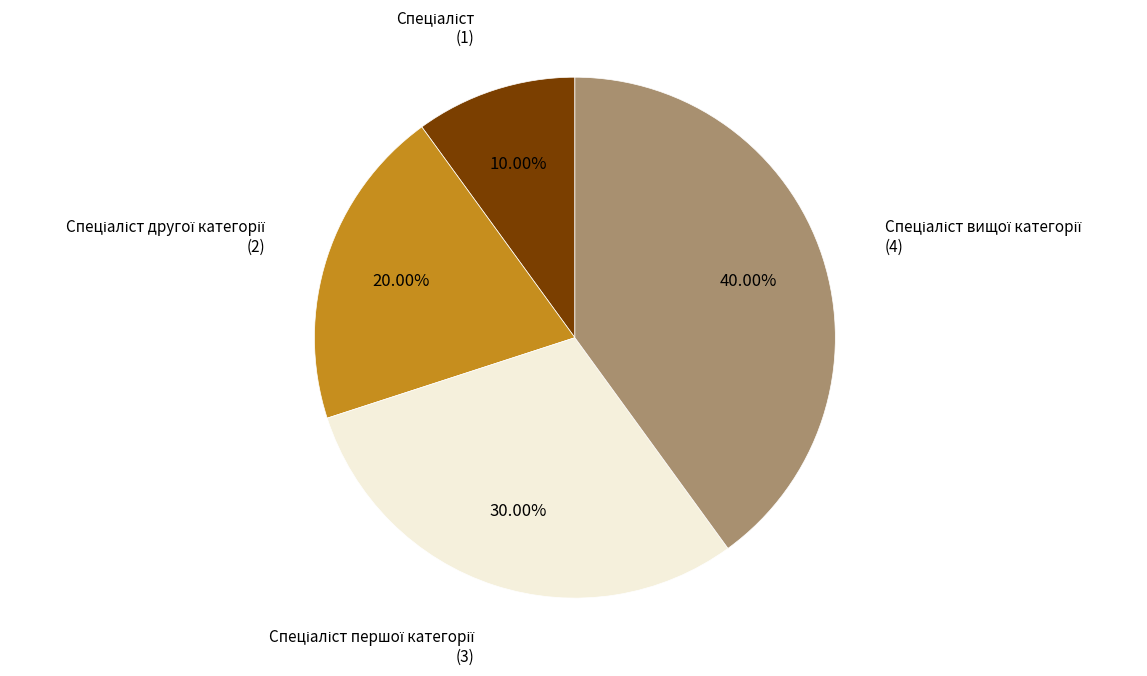

Does any single category account for the majority?

No